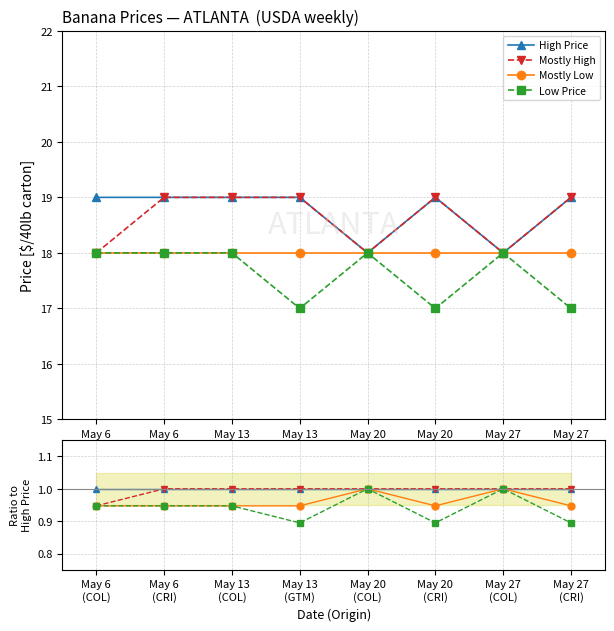

Which series has the widest spread of values?

Low Price